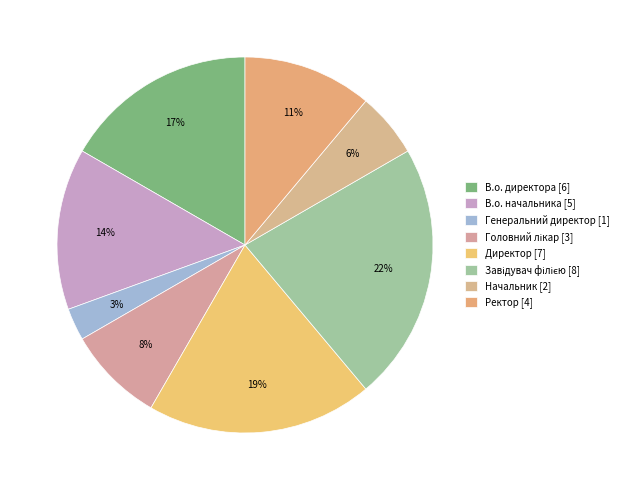

Between Завідувач філією and Начальник, which is larger?

Завідувач філією